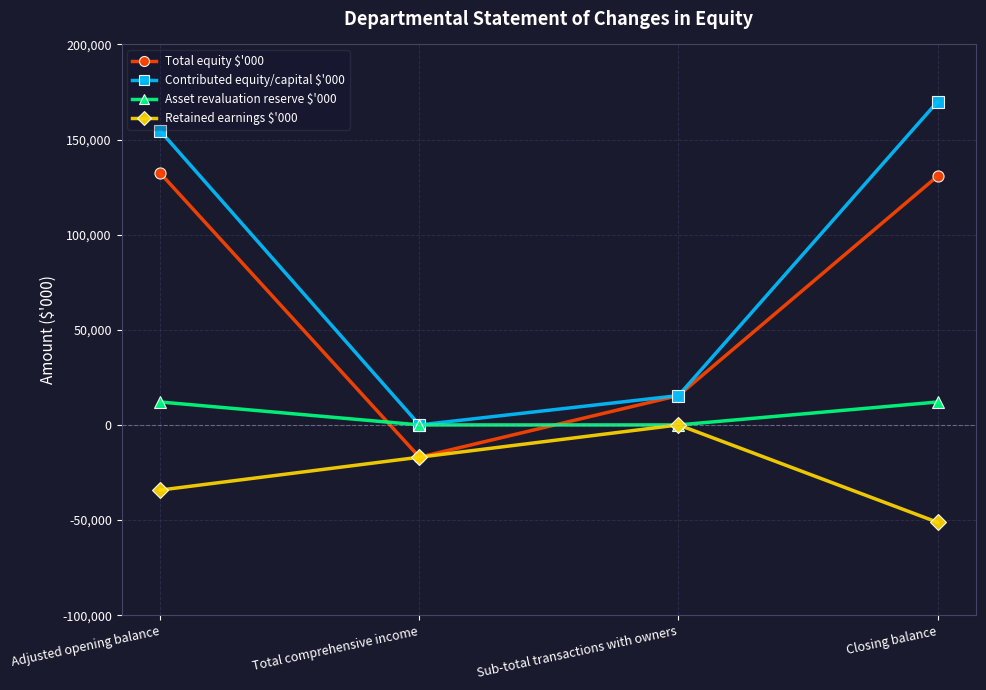

What is the total value across all series at Adjusted opening balance?

264526